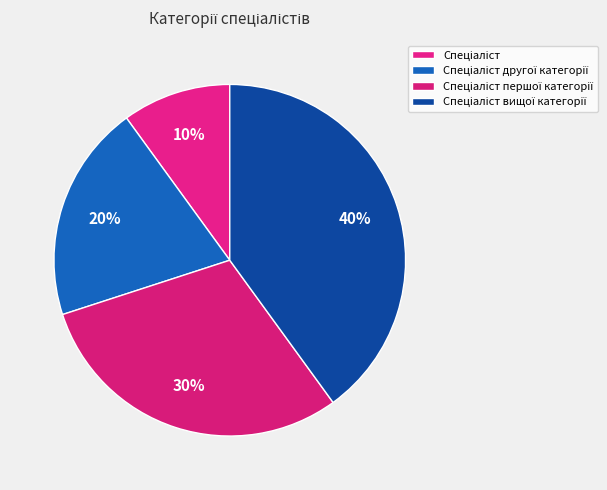

How many slices are in this pie chart?

4